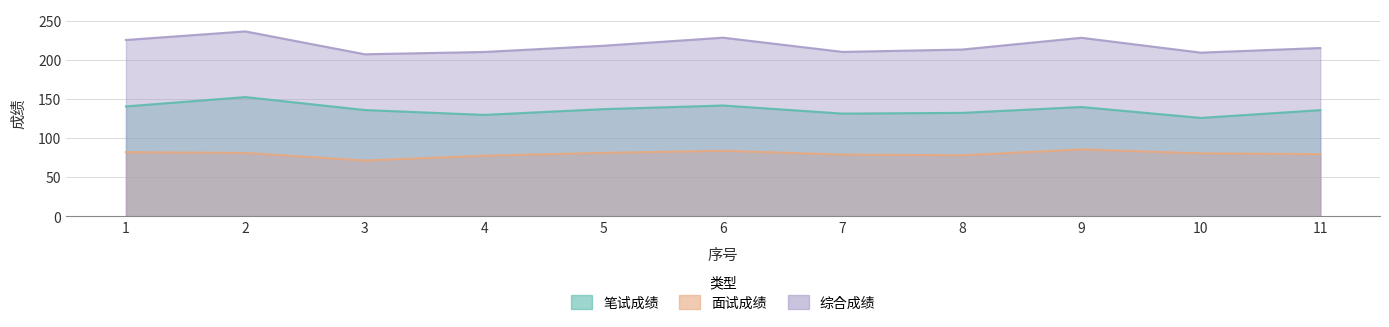

True or false: 笔试成绩 and 综合成绩 intersect in this chart.

False